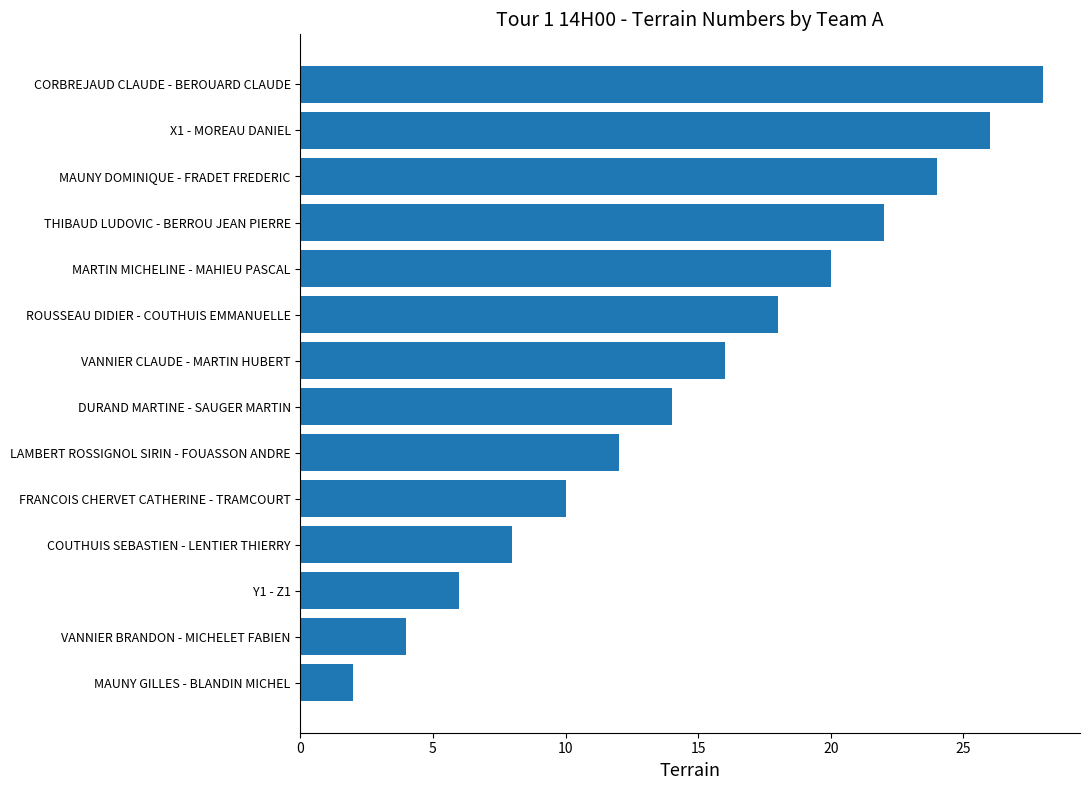

Reading bottom to top, list all the values displayed in this chart.

MAUNY GILLES - BLANDIN MICHEL=2	VANNIER BRANDON - MICHELET FABIEN=4	Y1 - Z1=6	COUTHUIS SEBASTIEN - LENTIER THIERRY=8	FRANCOIS CHERVET CATHERINE - TRAMCOURT=10	LAMBERT ROSSIGNOL SIRIN - FOUASSON ANDRE=12	DURAND MARTINE - SAUGER MARTIN=14	VANNIER CLAUDE - MARTIN HUBERT=16	ROUSSEAU DIDIER - COUTHUIS EMMANUELLE=18	MARTIN MICHELINE - MAHIEU PASCAL=20	THIBAUD LUDOVIC - BERROU JEAN PIERRE=22	MAUNY DOMINIQUE - FRADET FREDERIC=24	X1 - MOREAU DANIEL=26	CORBREJAUD CLAUDE - BEROUARD CLAUDE=28